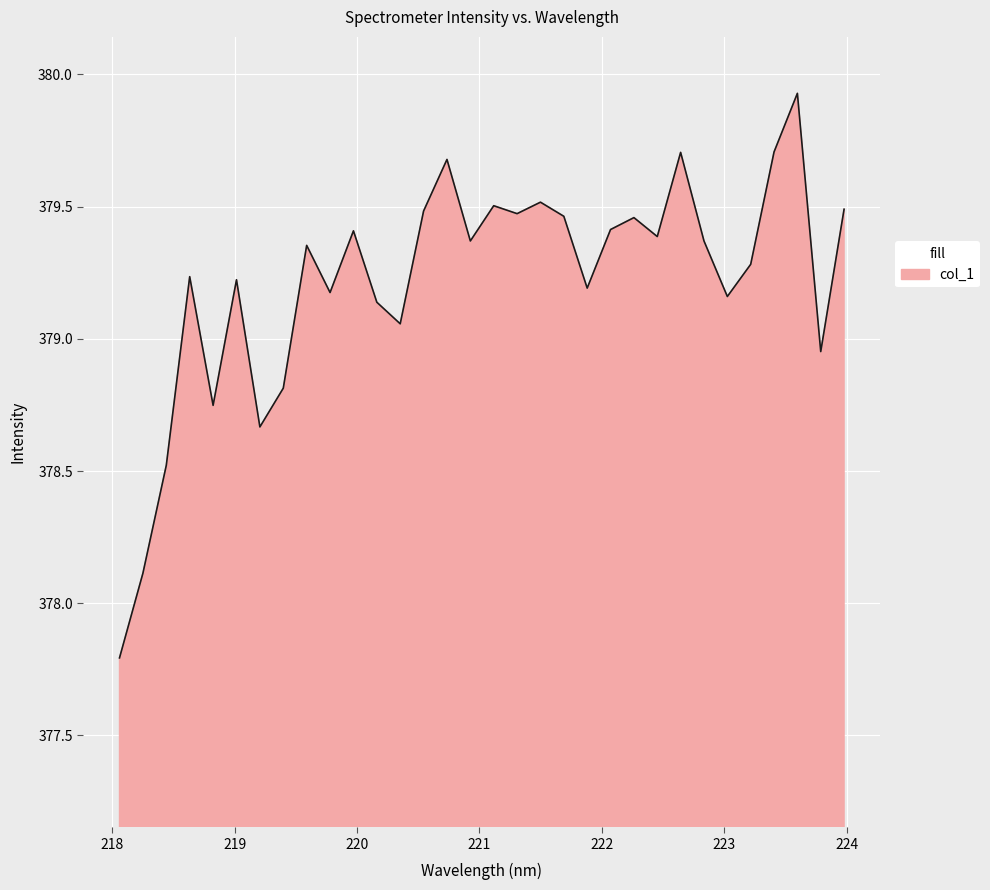

What is the smallest value displayed?

377.8